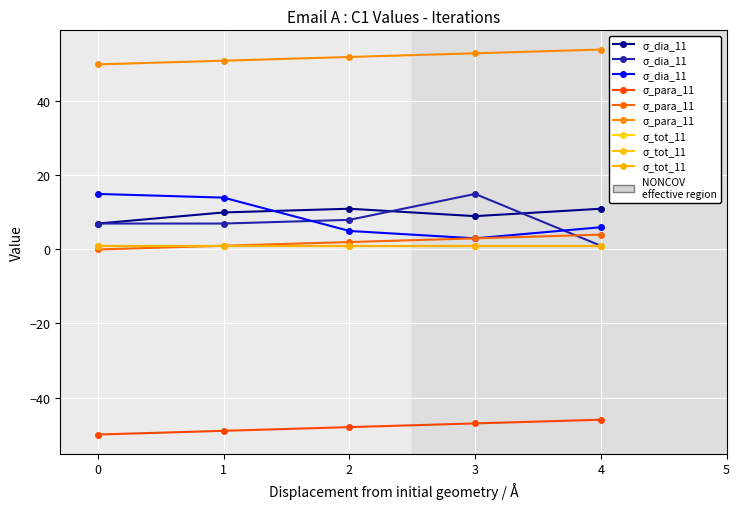

Where is σ_dia_11 nearest to the value 9?

3